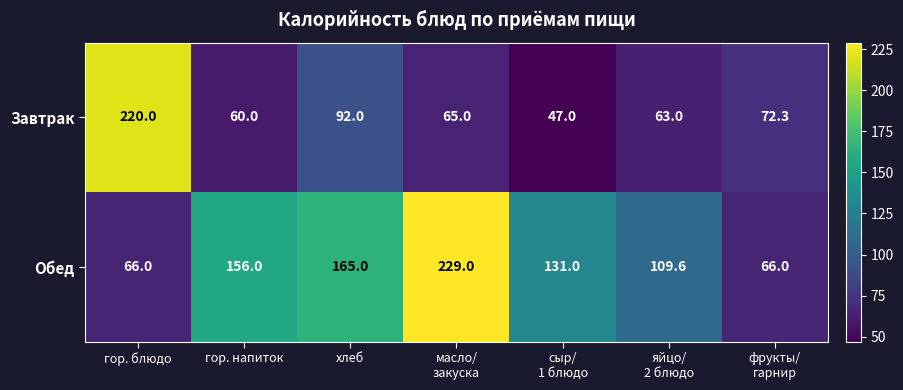

Reading left to right, list all the values displayed in this chart.

Завтрак: 220.0	60.0	92.0	65.0	47.0	63.0	72.3
Обед: 66.0	156.0	165.0	229.0	131.0	109.6	66.0